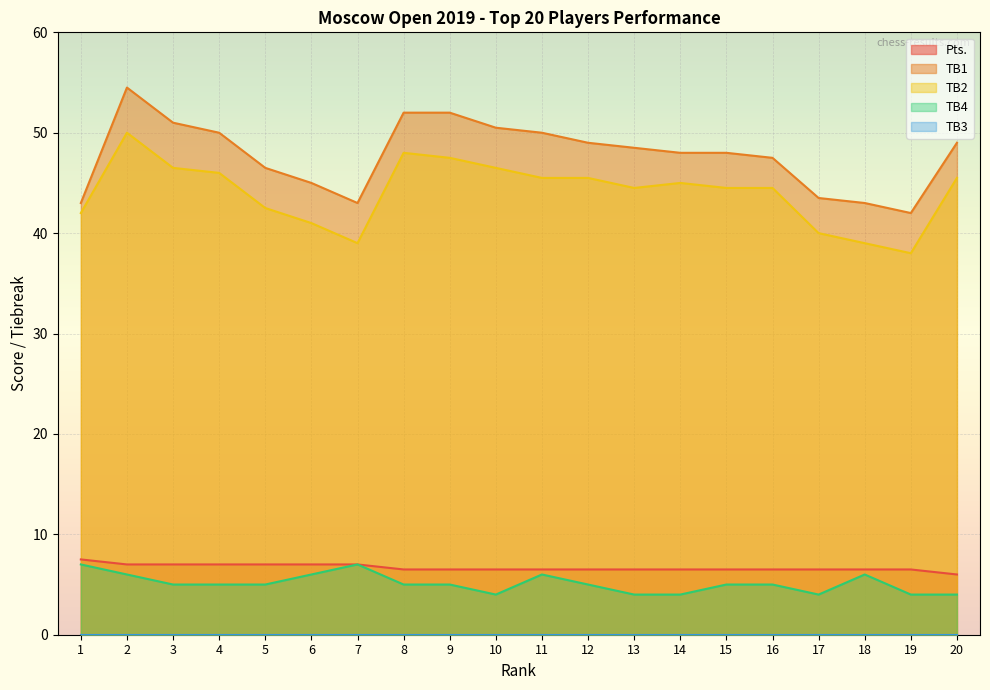

In TB1, how many points are lower than both neighbors (excluding endpoints)?

2